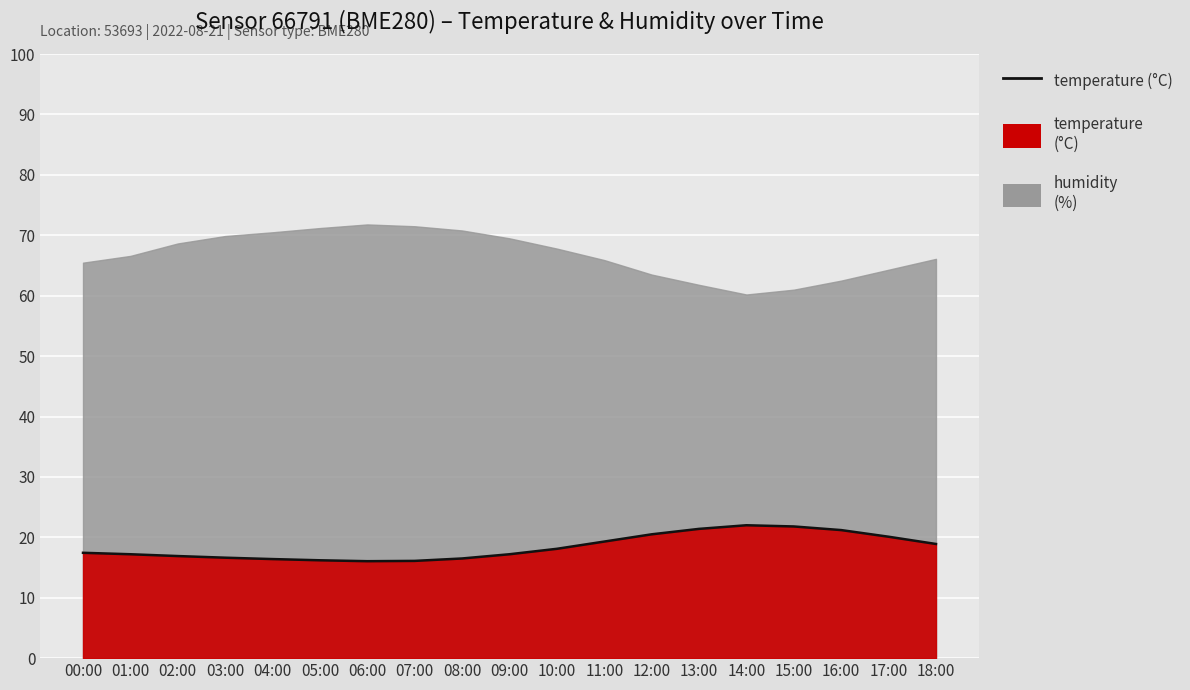

What is the smallest value displayed?

16.1